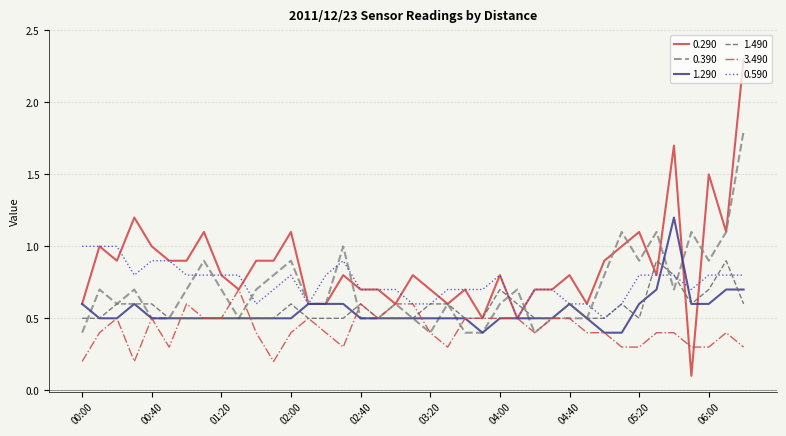

What is the lowest value of the 1.290 series?

0.4